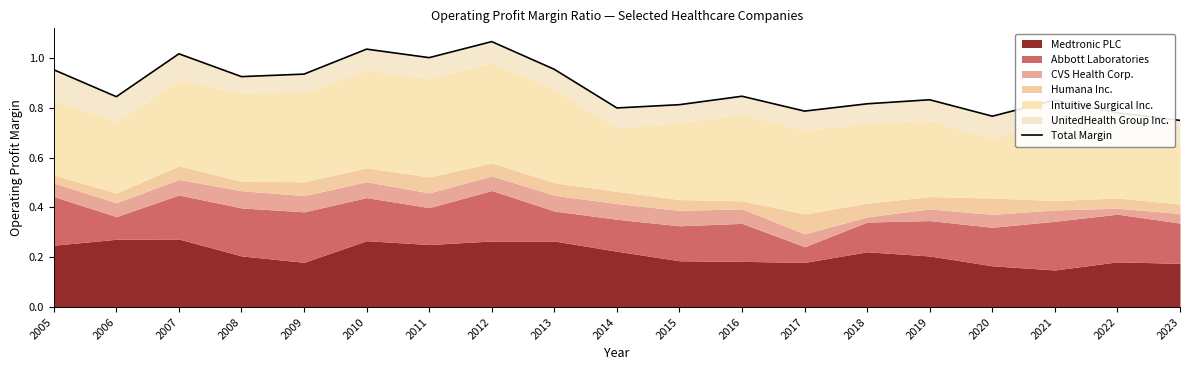

What is the difference between the maximum and minimum values?

0.3